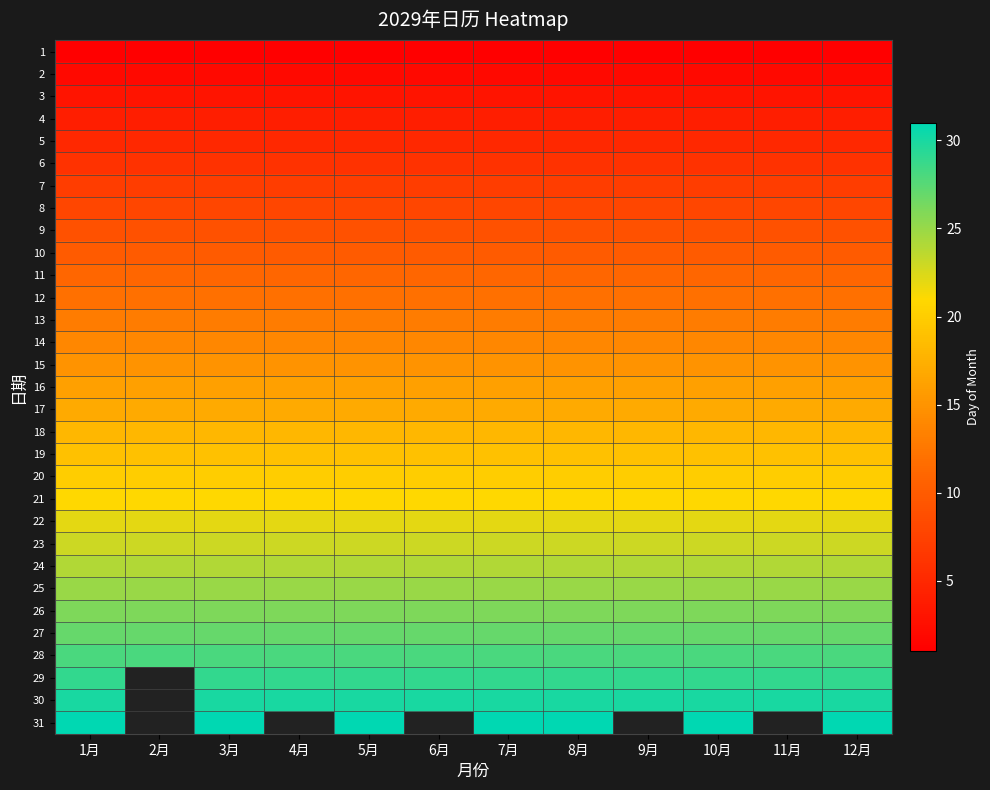

True or false: 10 has a value of 10.0 at 11月.

True